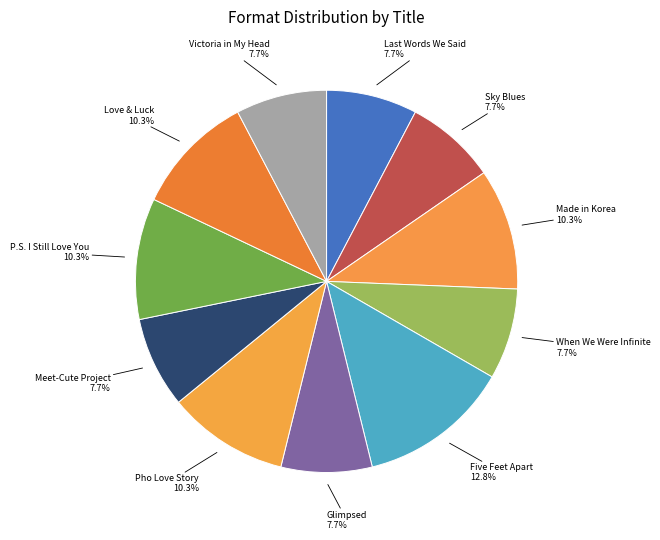

Is it true that When We Were Infinite is 1% of the pie?

False